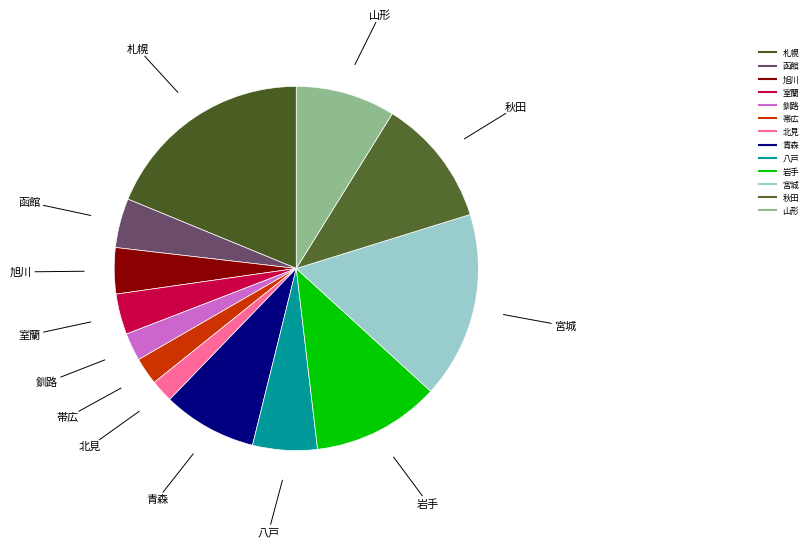

Count the number of slices in the pie.

13